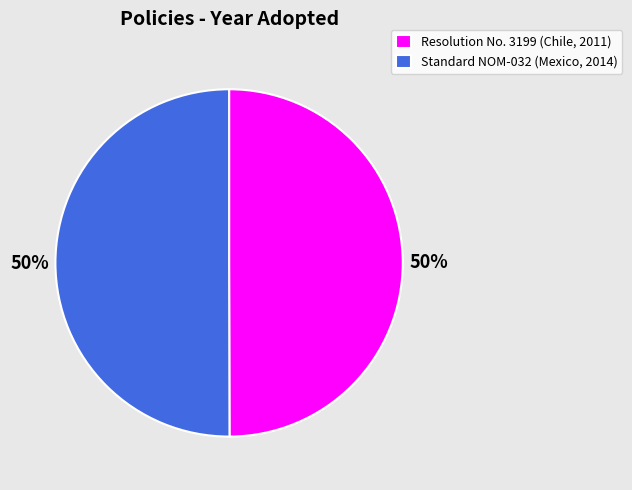

How many segments does this pie chart have?

2